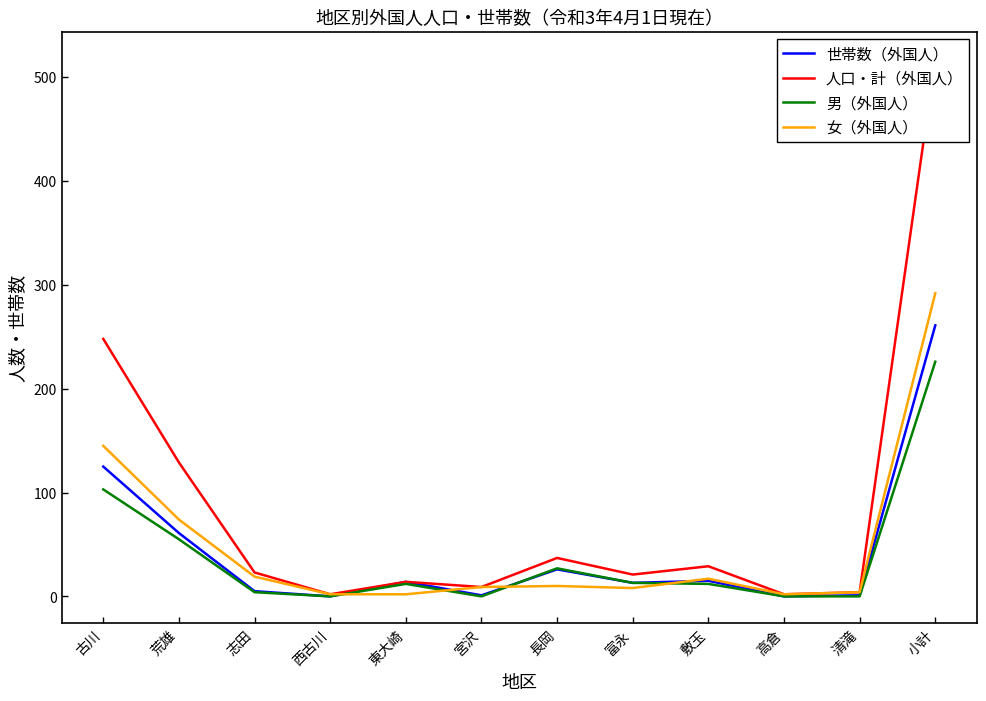

What is the total value across all series at 高倉?

4